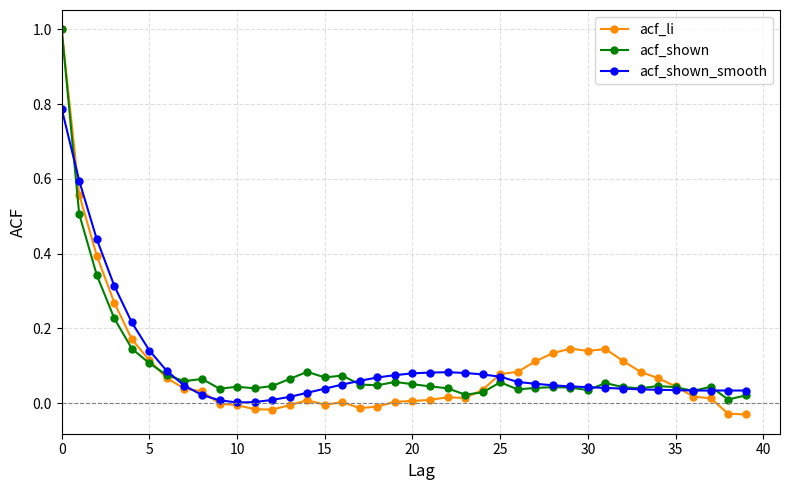

What is the greatest value displayed?

1.0